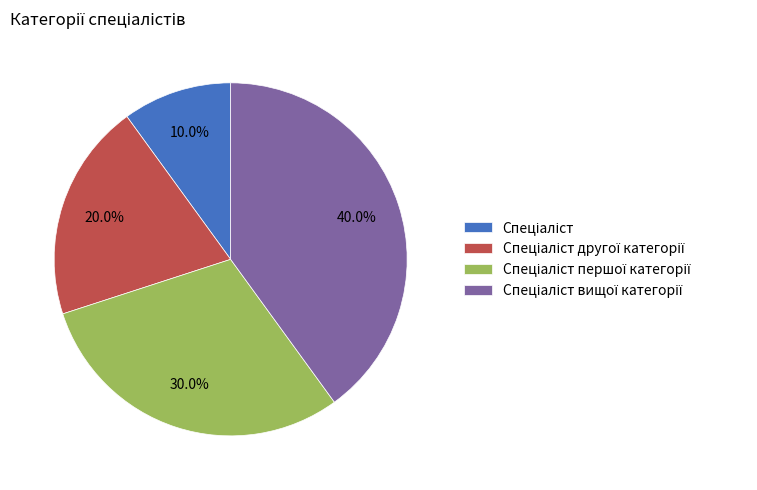

Count the number of slices in the pie.

4